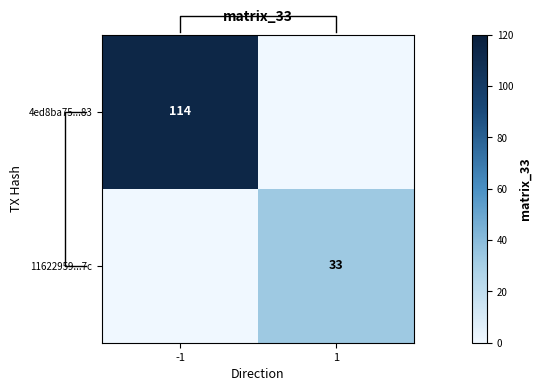

The 4ed8ba75...83 series shows 26 at -1. True or false?

False